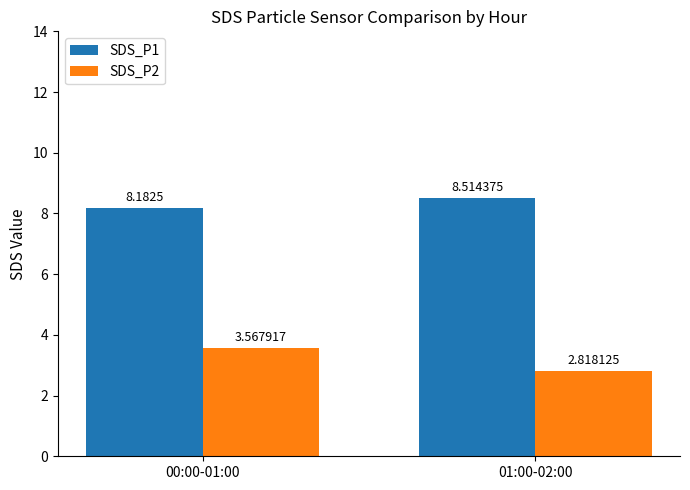

Which series has the largest range (max minus min)?

SDS_P2